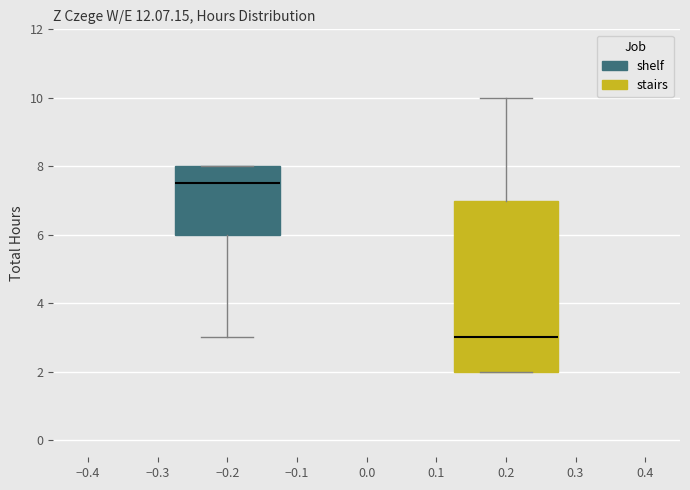

Which box is the tallest, from its lower edge to its upper edge?

0.2